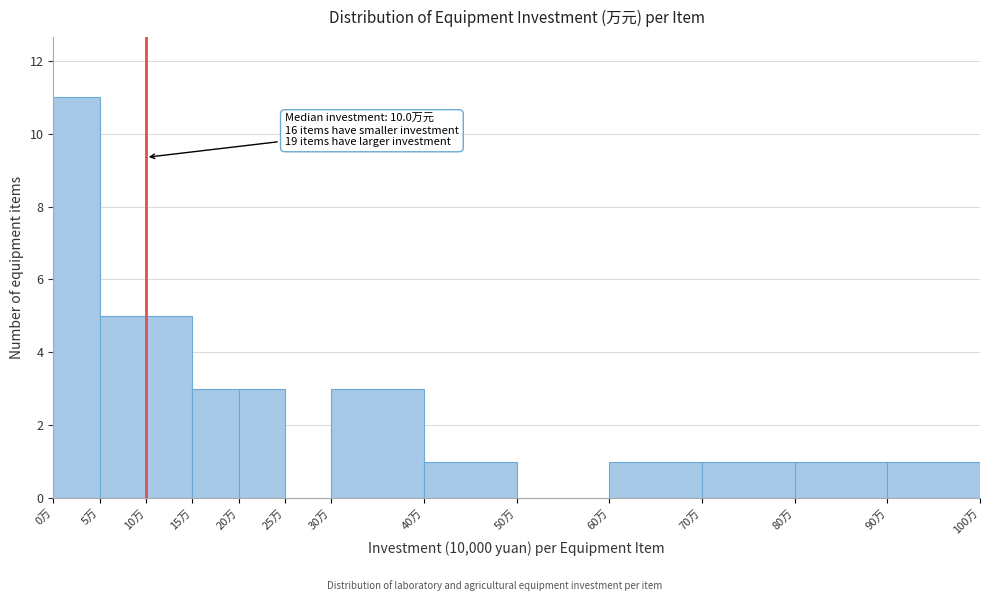

Which range on the x-axis has the tallest bar?

0 to 5